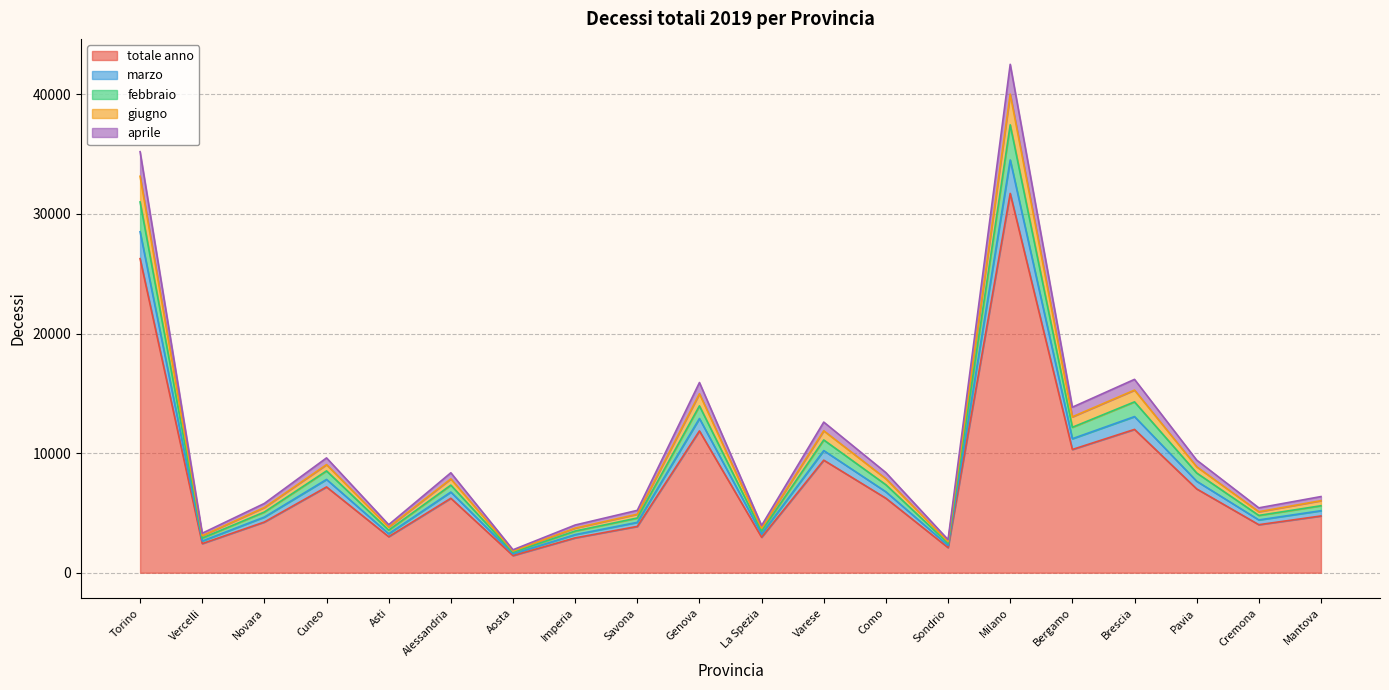

List the labels in order of totale anno value, largest first.

Milano, Torino, Brescia, Genova, Bergamo, Varese, Cuneo, Pavia, Como, Alessandria, Mantova, Novara, Cremona, Savona, Asti, La Spezia, Imperia, Vercelli, Sondrio, Aosta